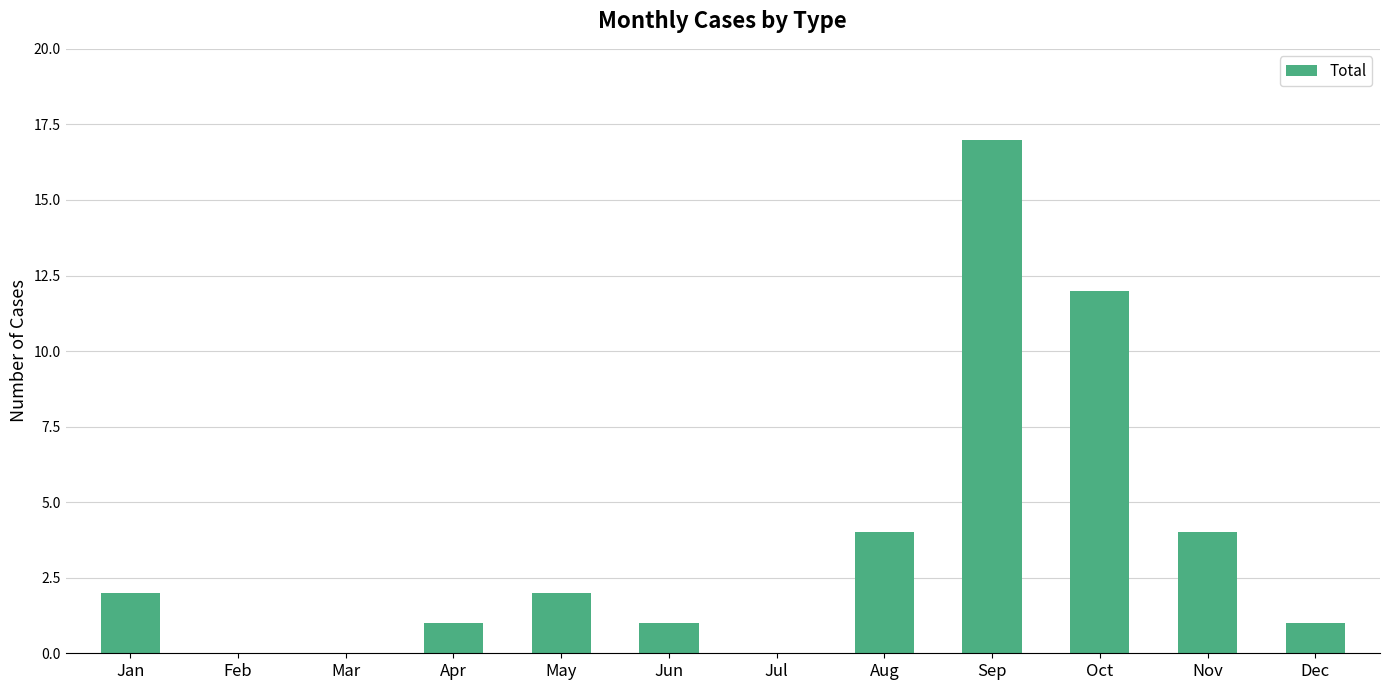

How many data points does each series have?

12